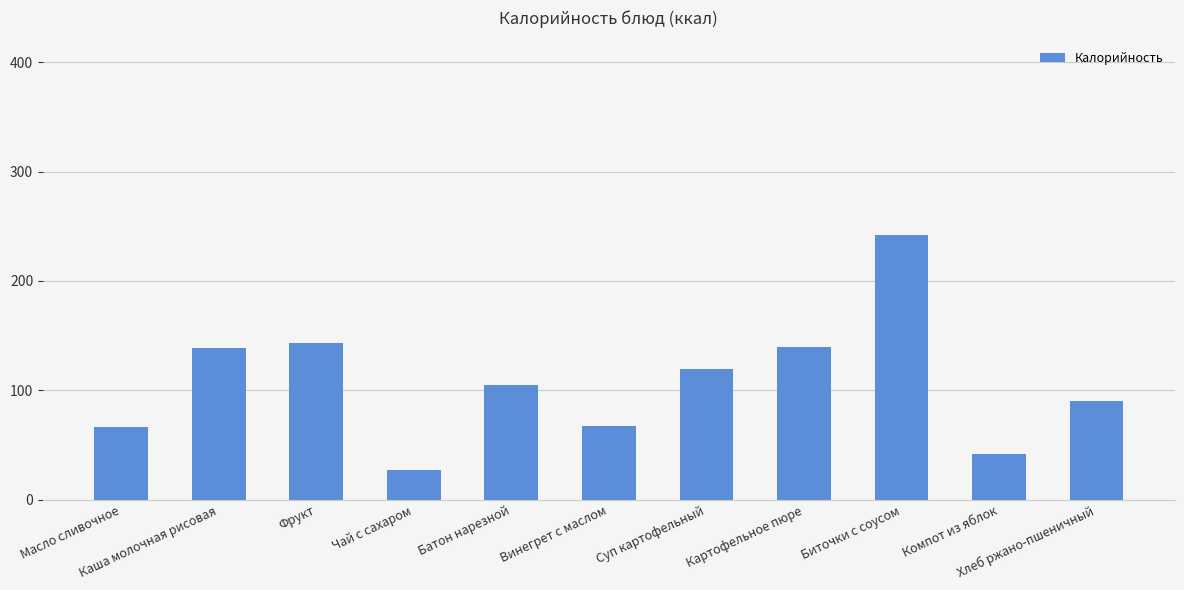

What is the smallest value displayed?

26.8